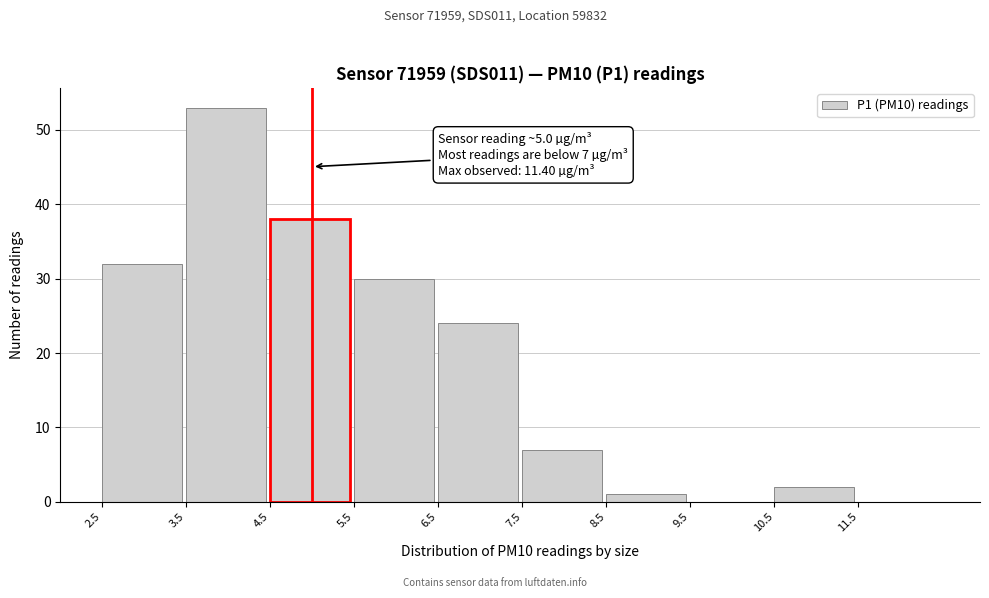

Which range on the x-axis has the tallest bar?

3.5 to 4.5